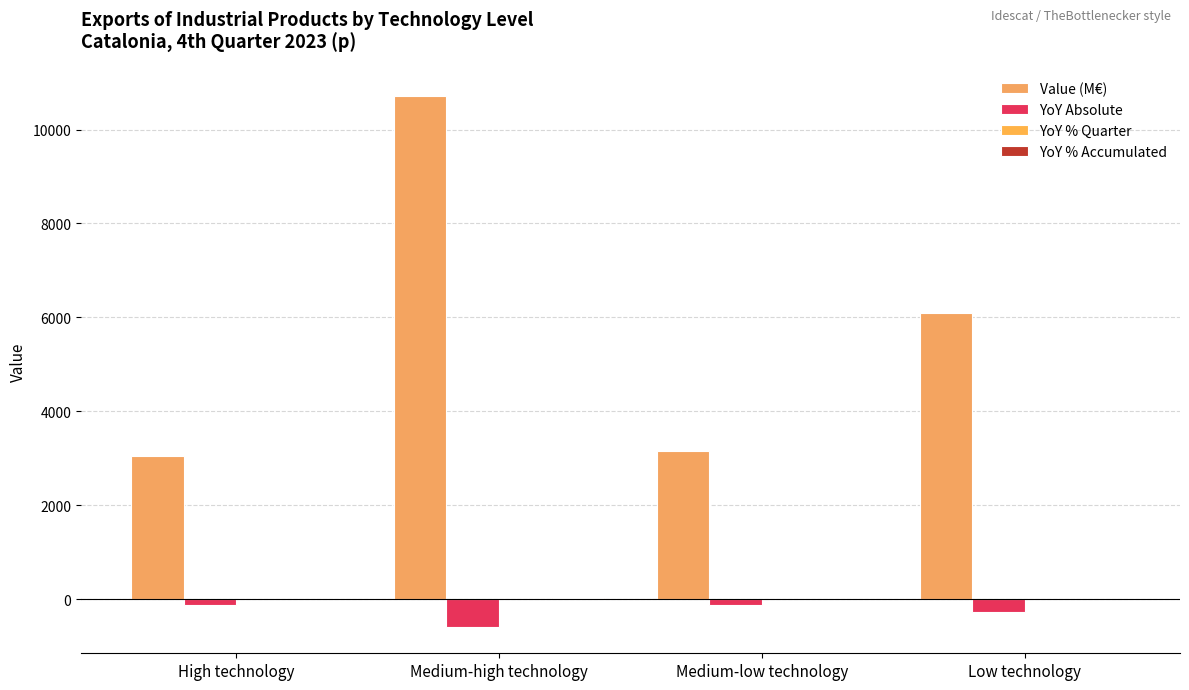

How many data points does each series have?

4